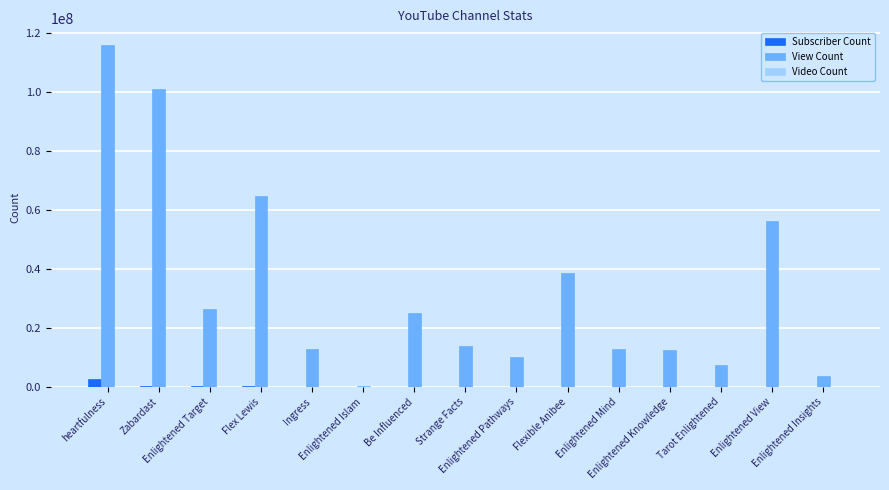

What is the maximum value shown in the chart?

115819753